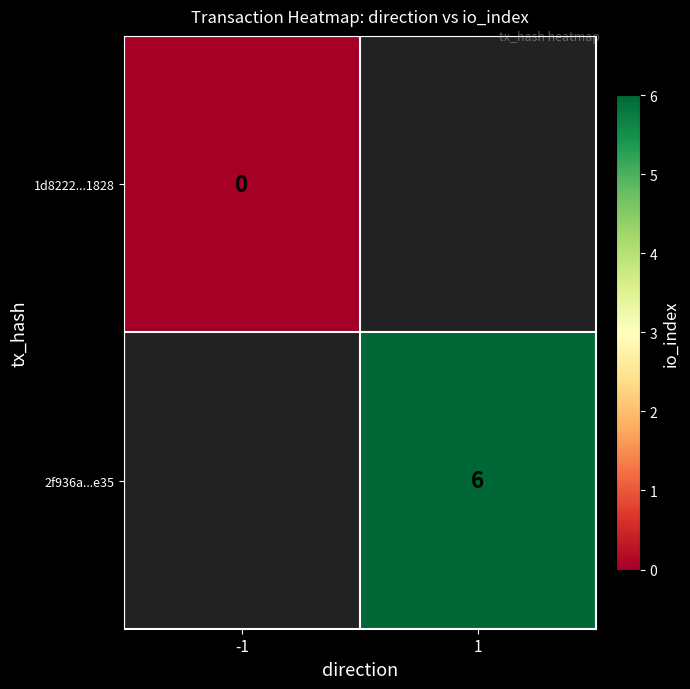

Is it true that 2f936a...e35 equals 6 at 1?

True